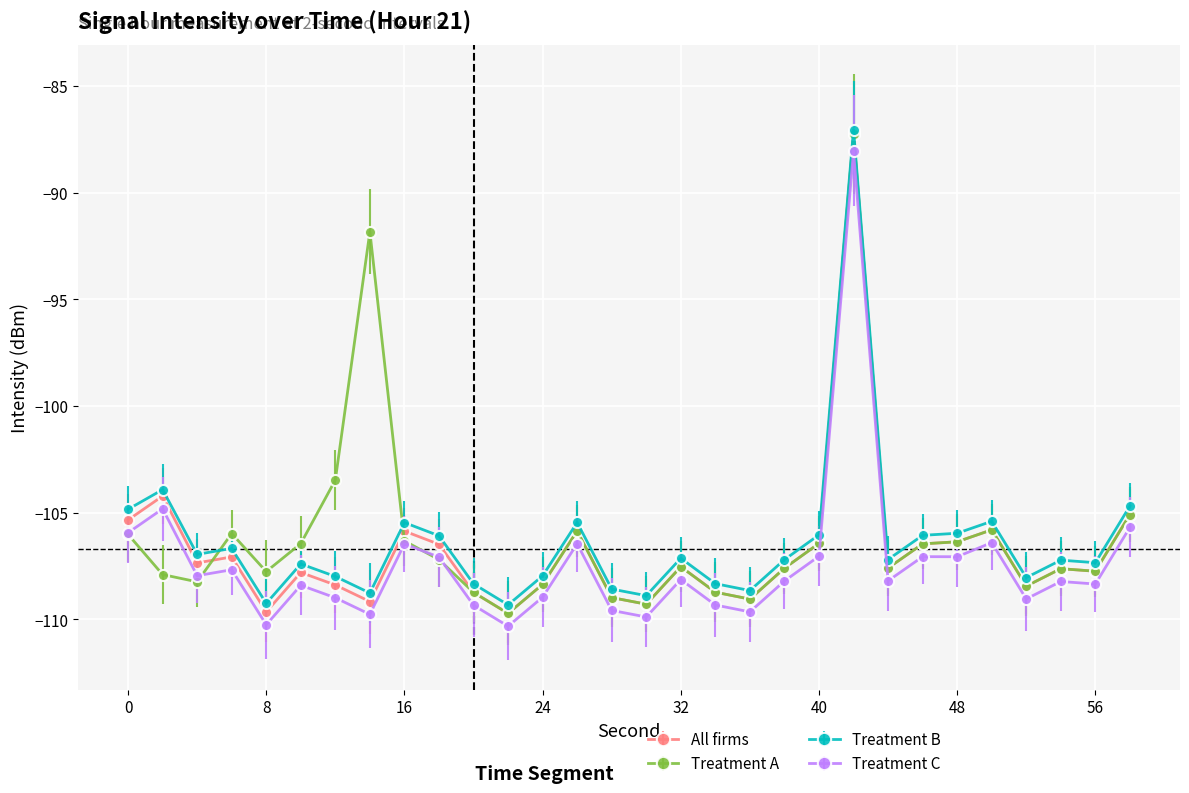

Does the chart have visible grid lines?

Yes